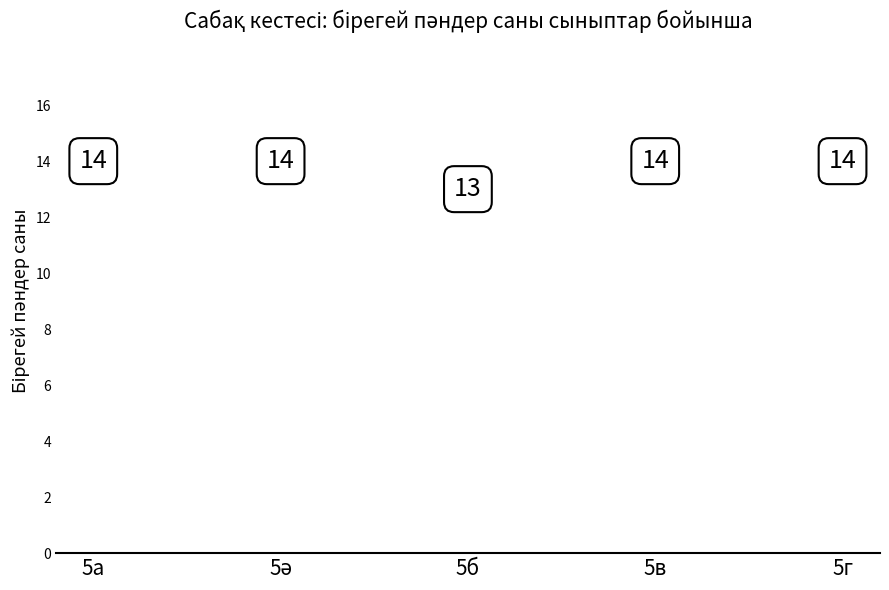

Approximately how many times larger is the value at 5б compared to 5а?

0.9